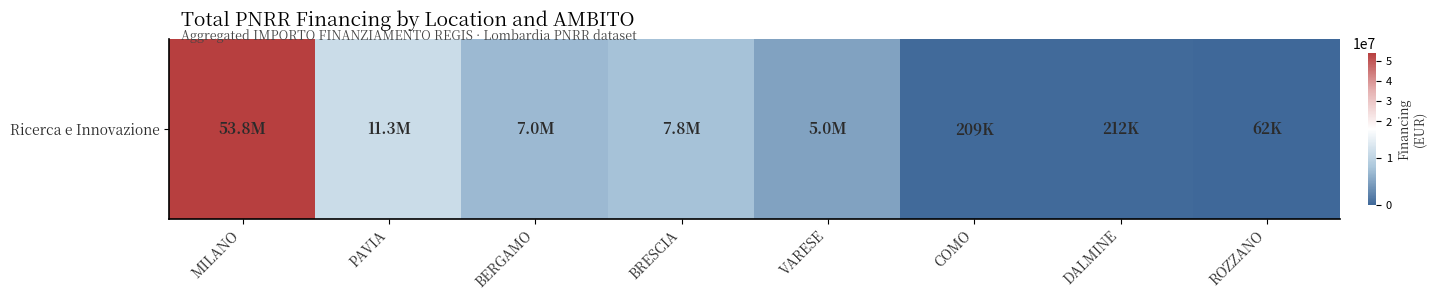

The chart shows a value of 3519588.3 at BERGAMO. True or false?

False